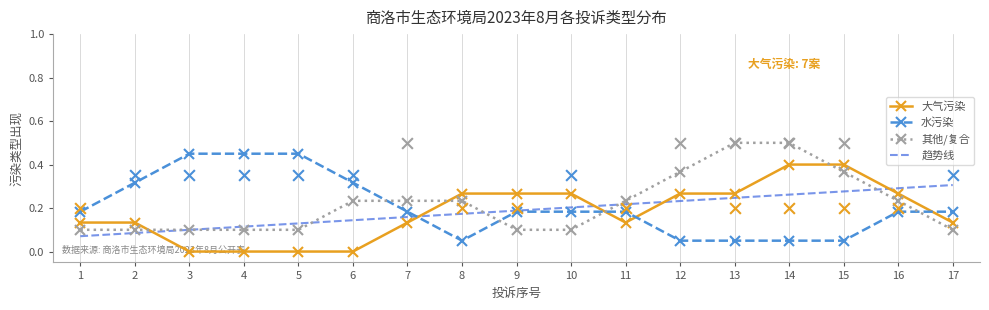

Which series has the largest Y range (max minus min)?

大气污染